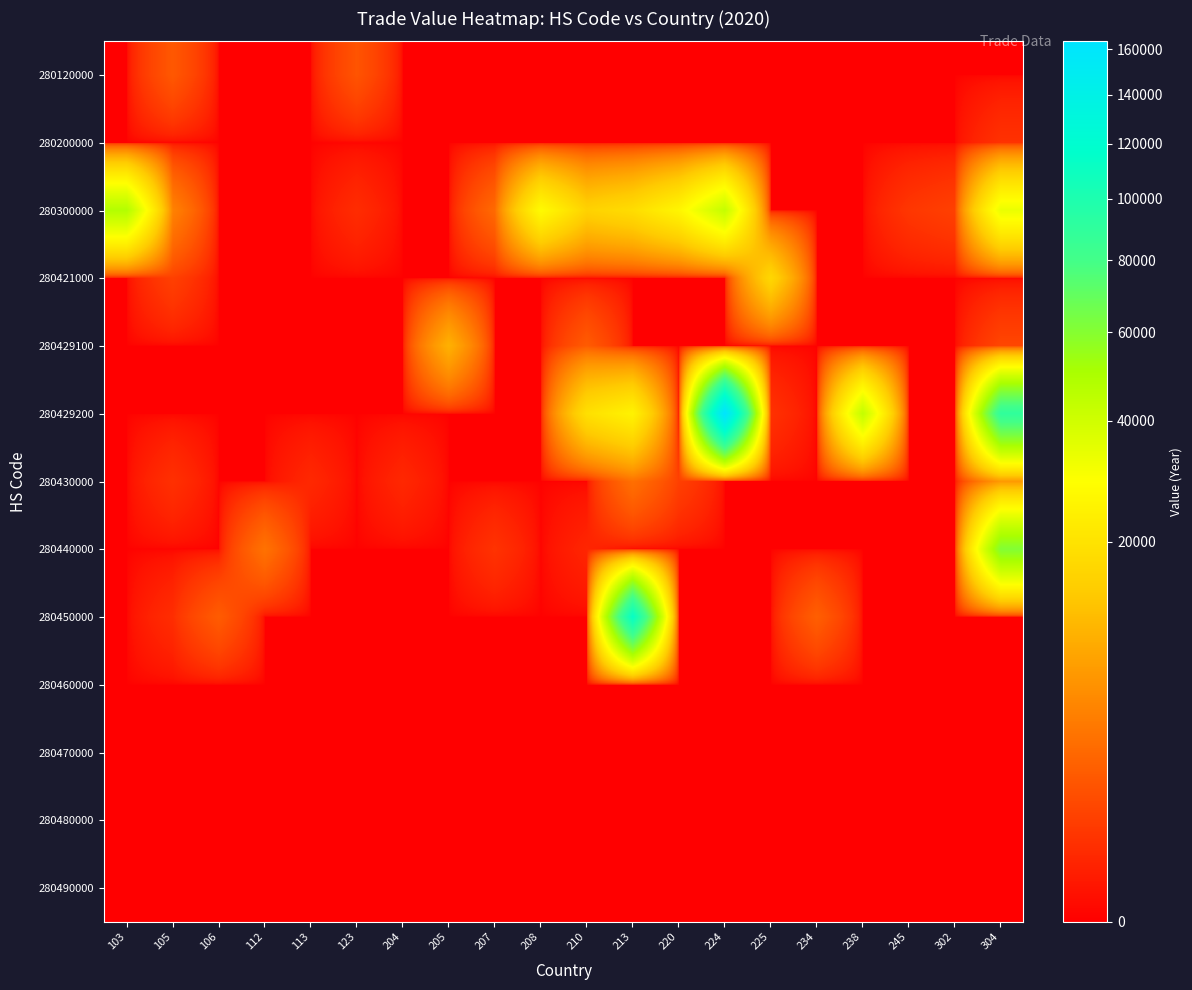

How many series are shown in this chart?

13